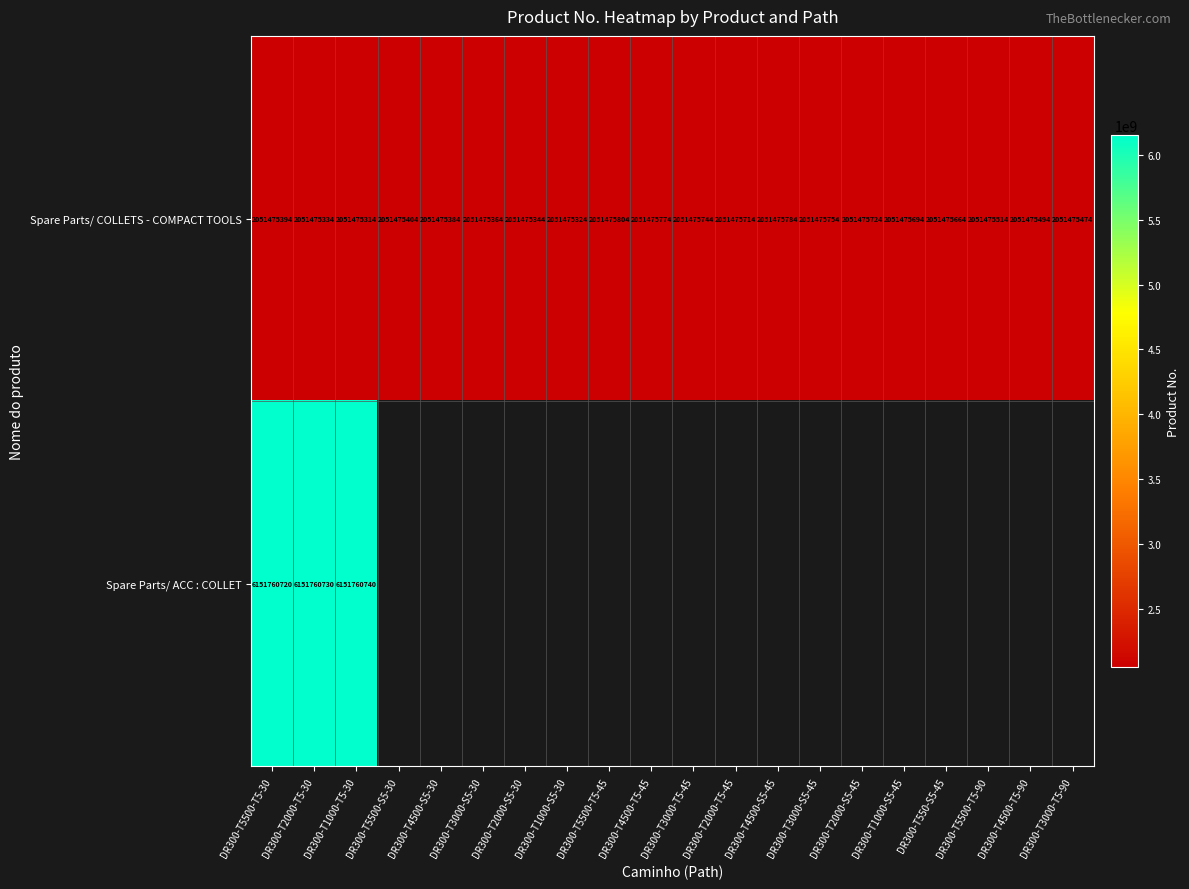

List the labels in order of Spare Parts/ COLLETS - COMPACT TOOLS value, largest first.

DR300-T5500-T5-45, DR300-T4500-S5-45, DR300-T4500-T5-45, DR300-T3000-S5-45, DR300-T3000-T5-45, DR300-T2000-S5-45, DR300-T2000-T5-45, DR300-T1000-S5-45, DR300-T550-S5-45, DR300-T5500-T5-90, DR300-T4500-T5-90, DR300-T3000-T5-90, DR300-T5500-S5-30, DR300-T5500-T5-30, DR300-T4500-S5-30, DR300-T3000-S5-30, DR300-T2000-S5-30, DR300-T2000-T5-30, DR300-T1000-S5-30, DR300-T1000-T5-30